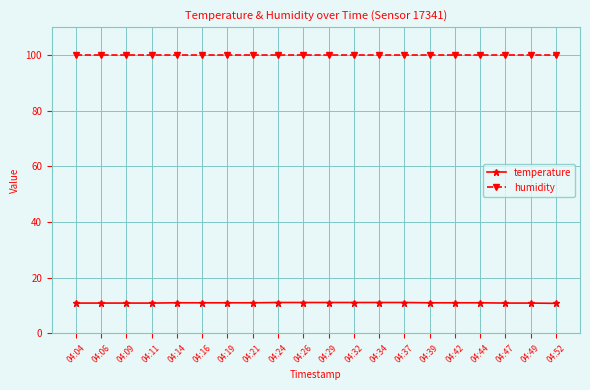

What is the lowest value of the humidity series?

99.9